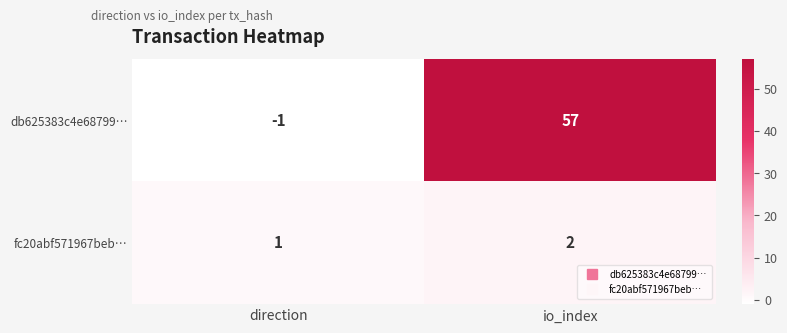

The fc20abf571967beb… series shows 3 at io_index. True or false?

False